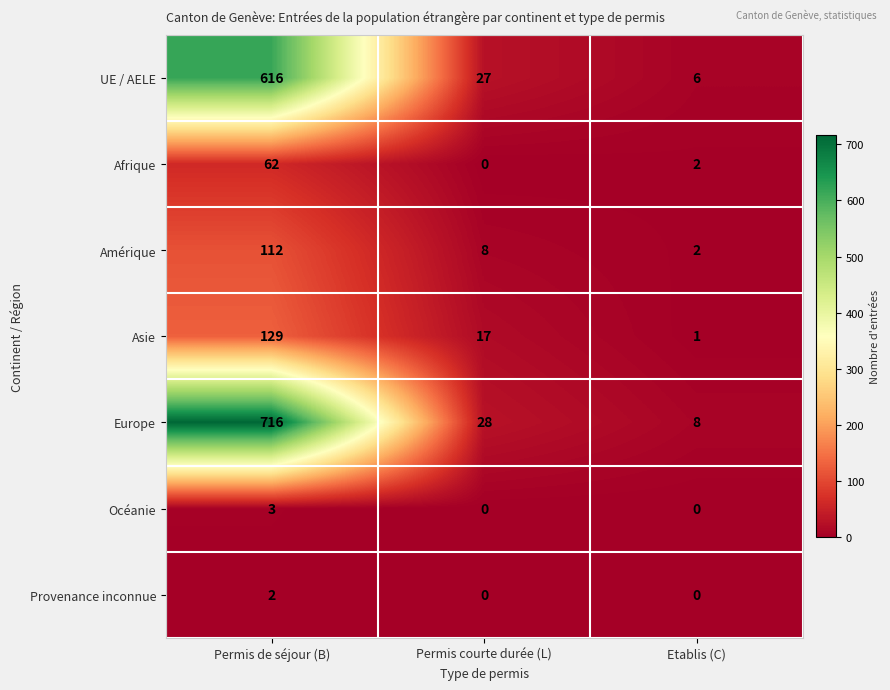

List the series in order of their peak value, highest first.

Europe, UE / AELE, Asie, Amérique, Afrique, Océanie, Provenance inconnue